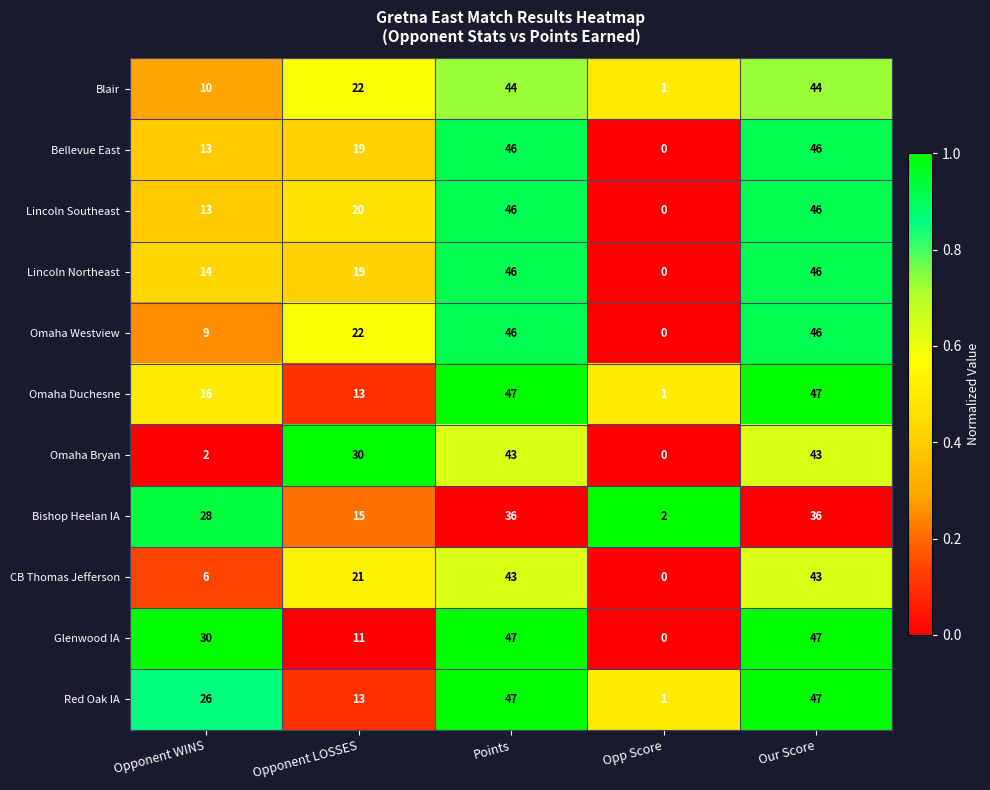

What is the sum of the CB Thomas Jefferson values at Points and Opponent LOSSES?

64